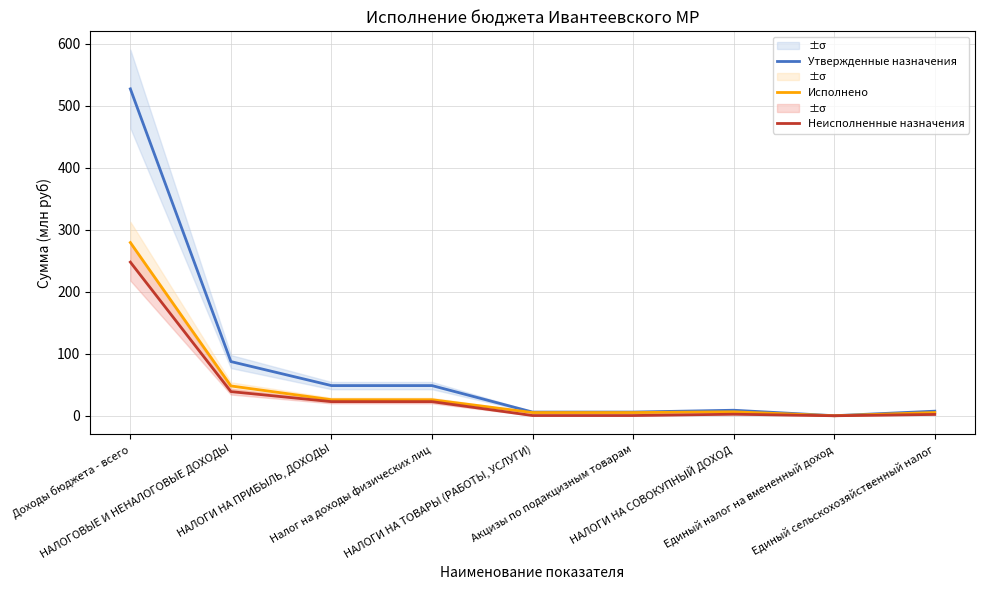

What is the maximum value for Утвержденные назначения?

526.9